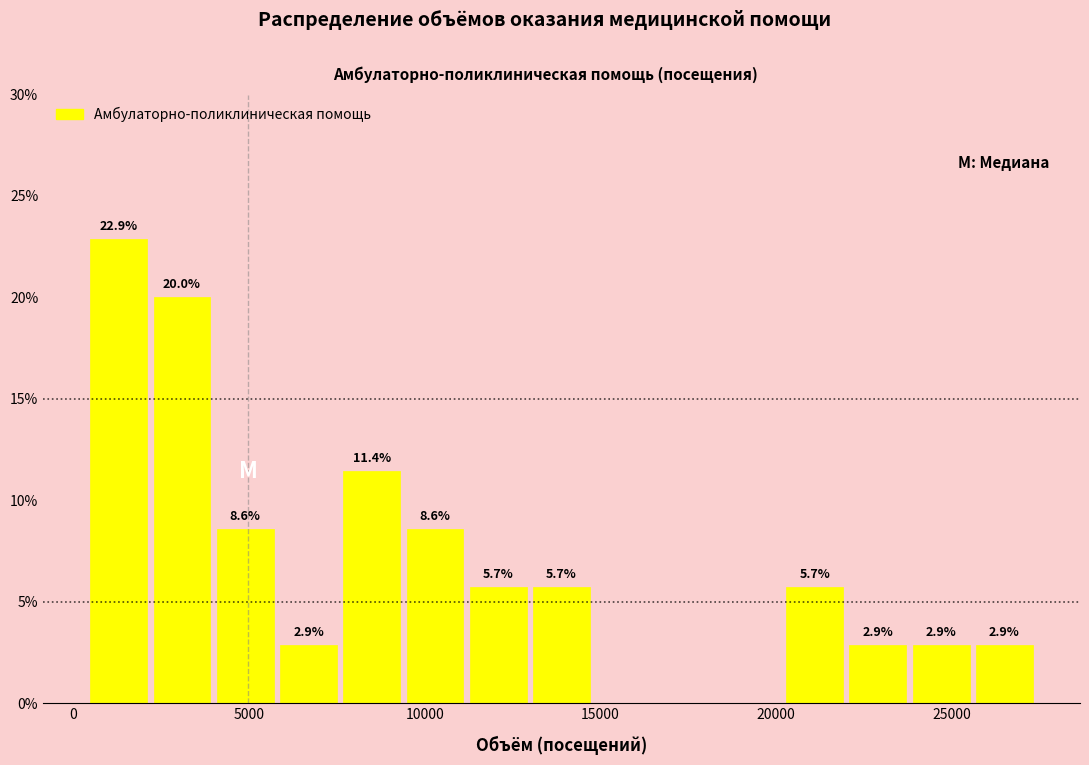

Read against the x-axis, roughly where is the centre of the tallest bar?

1500